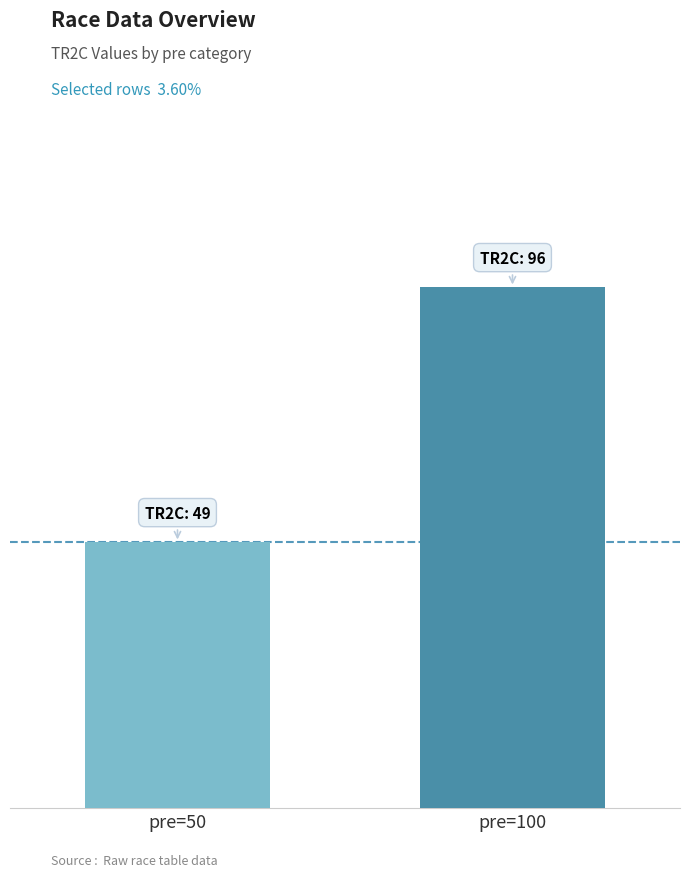

Are the bars horizontal?

No